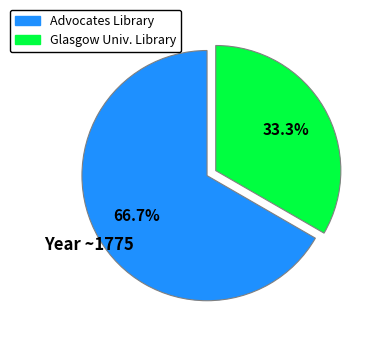

Is there a majority slice in this chart?

Yes